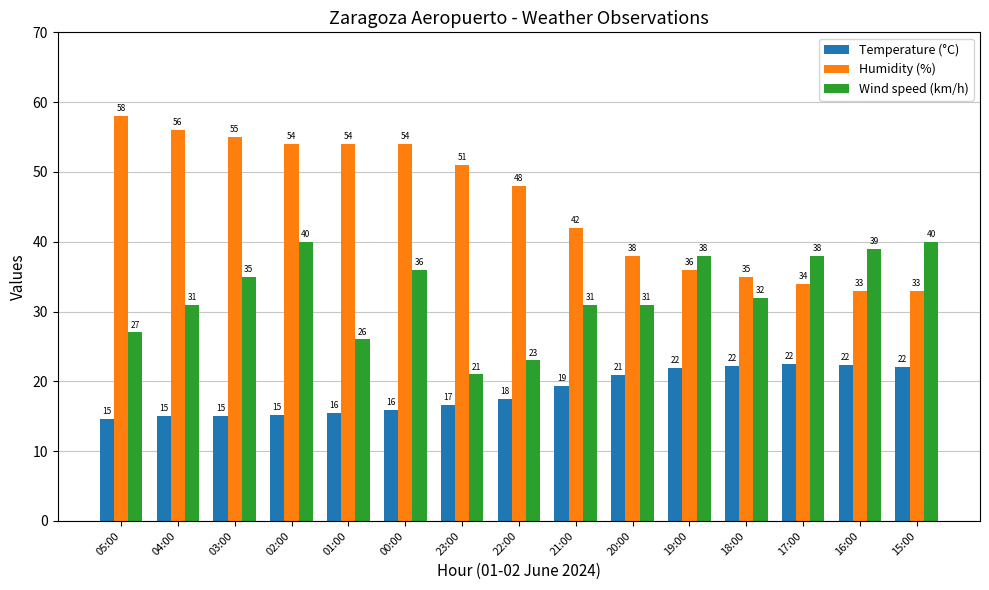

What is the difference between the highest and lowest values at 04:00?

41.0